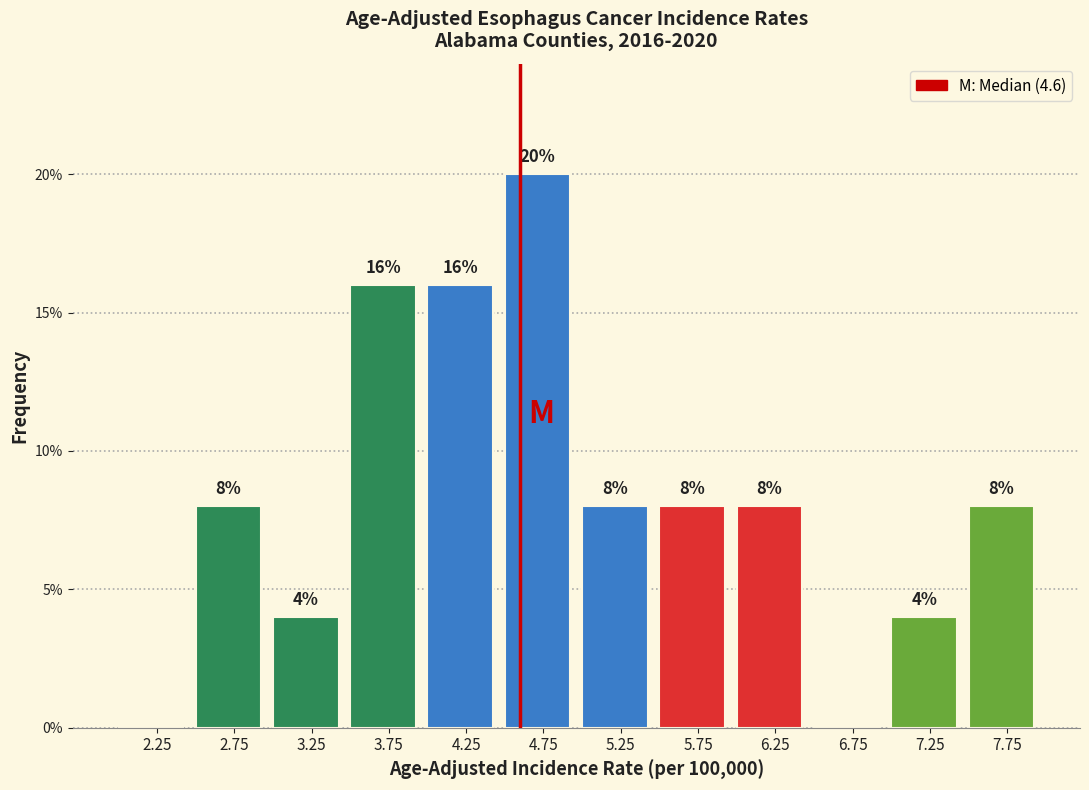

Over which range of the x-axis is the bar tallest?

4.5 to 5.0